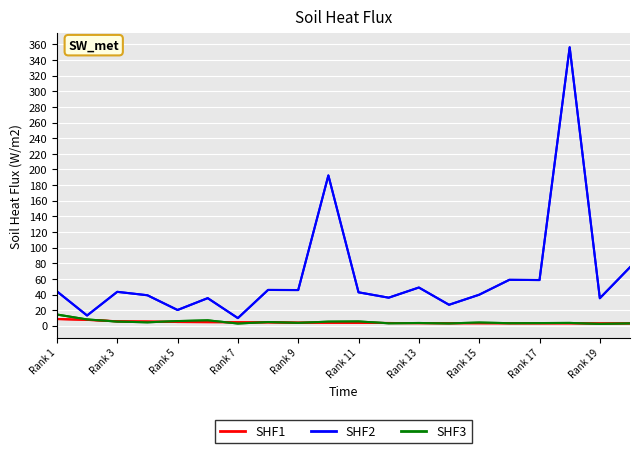

What is the greatest value displayed?

356.3